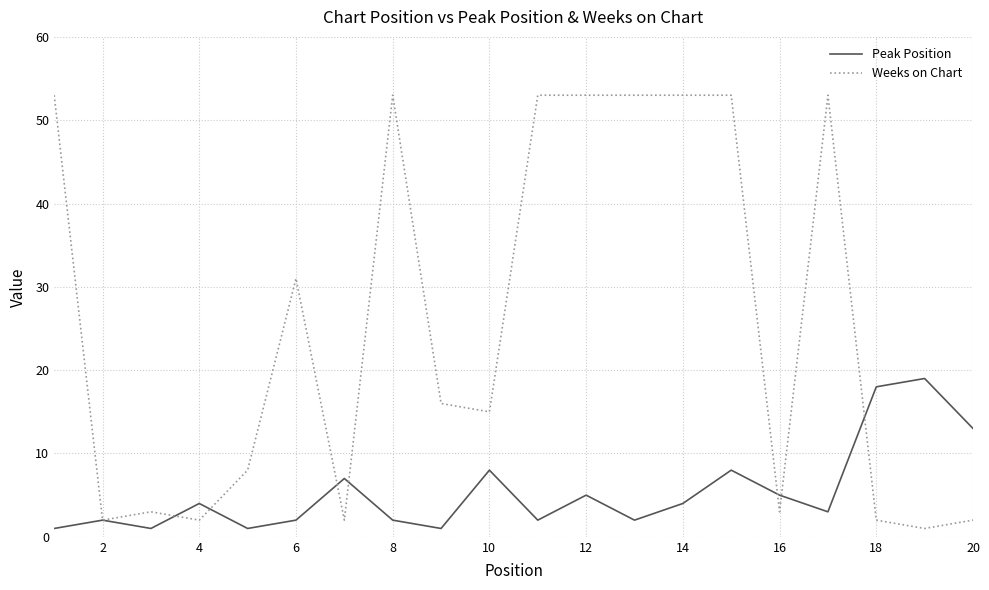

What is the highest value of the Weeks on Chart series?

53